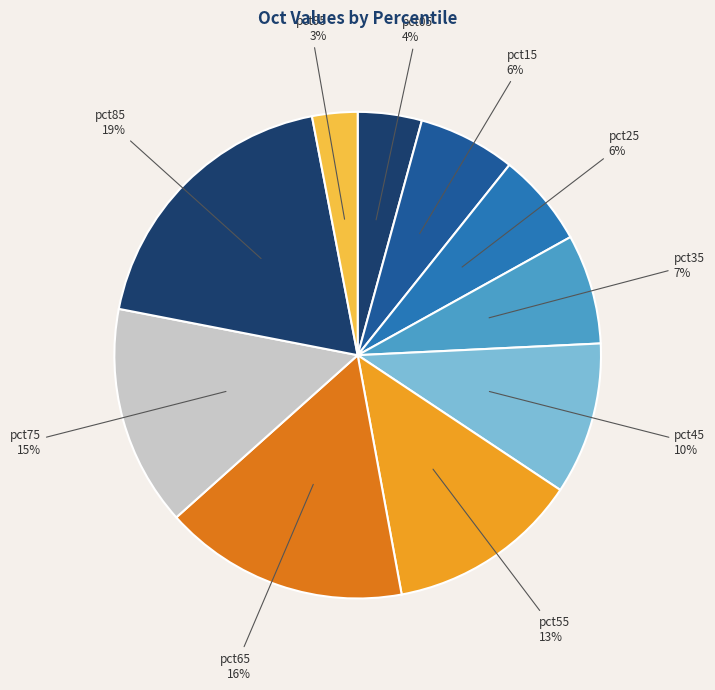

To the nearest percent, what is the combined percentage of pct05 and pct75?

19%